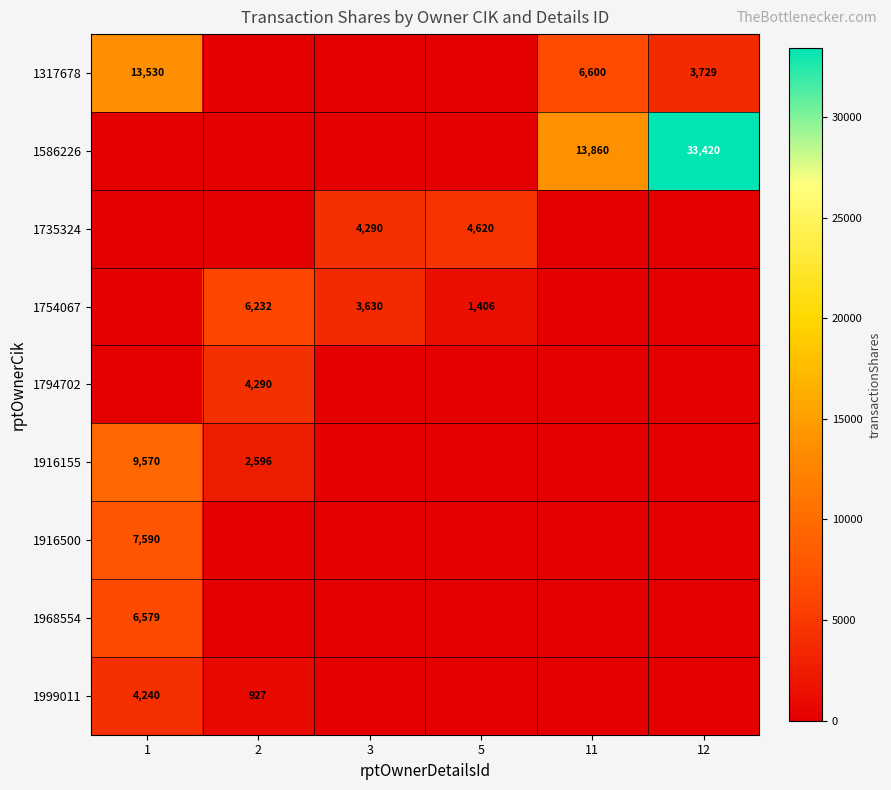

Which label corresponds to the smallest value in the chart?

2